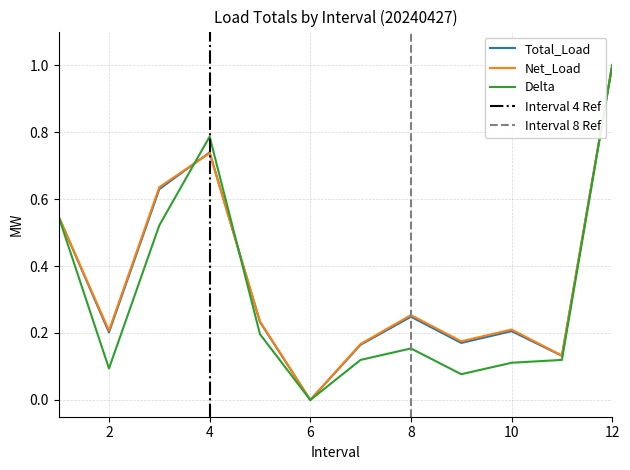

Is the value of Delta at 6 greater than the value of Net_Load at 4?

No